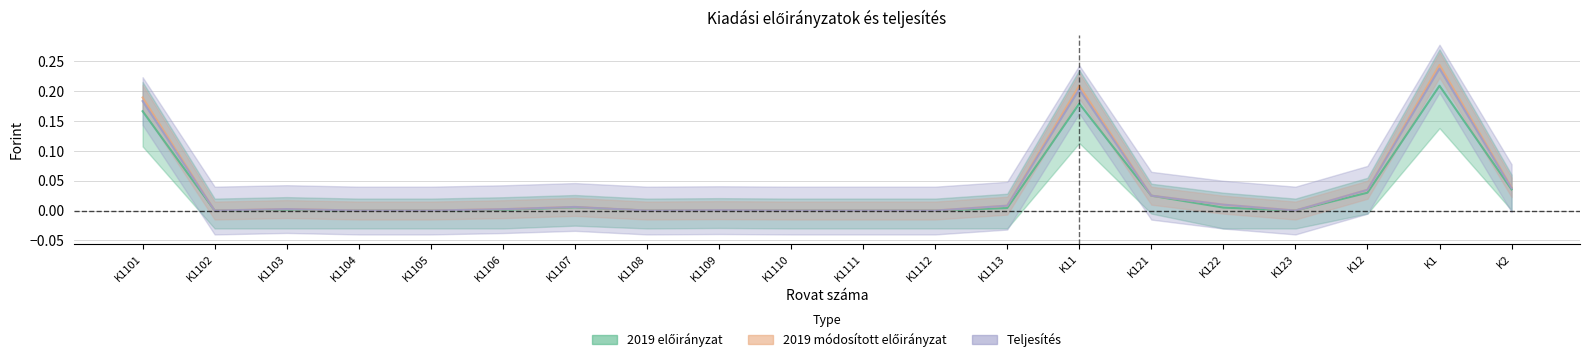

Does the chart display data point markers on the line(s)?

No